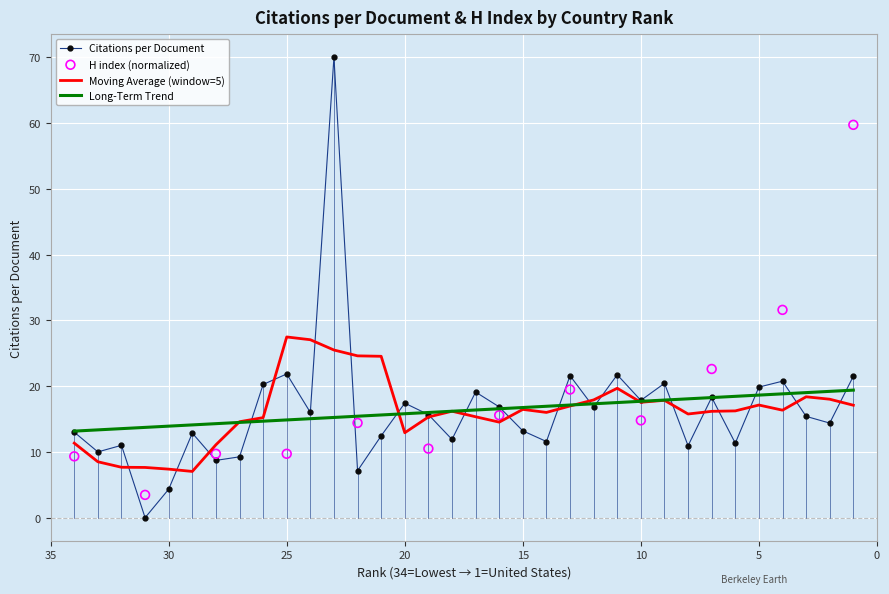

Approximately how many times larger is the value at 33 compared to 21?

0.8